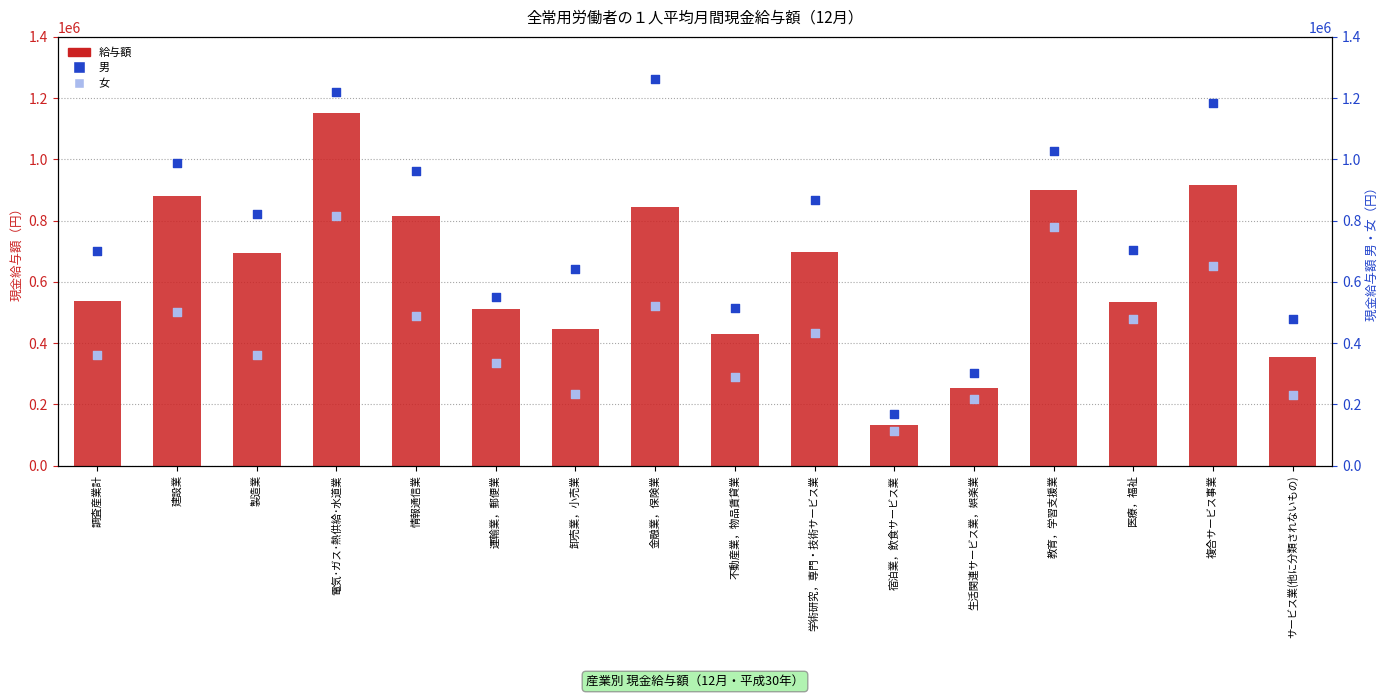

Which series reaches the maximum Y coordinate?

男